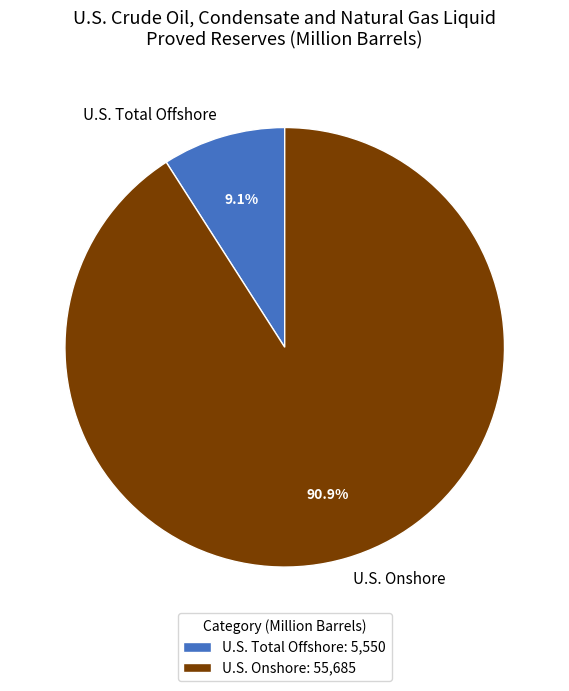

What is the largest slice in the pie chart?

U.S. Onshore